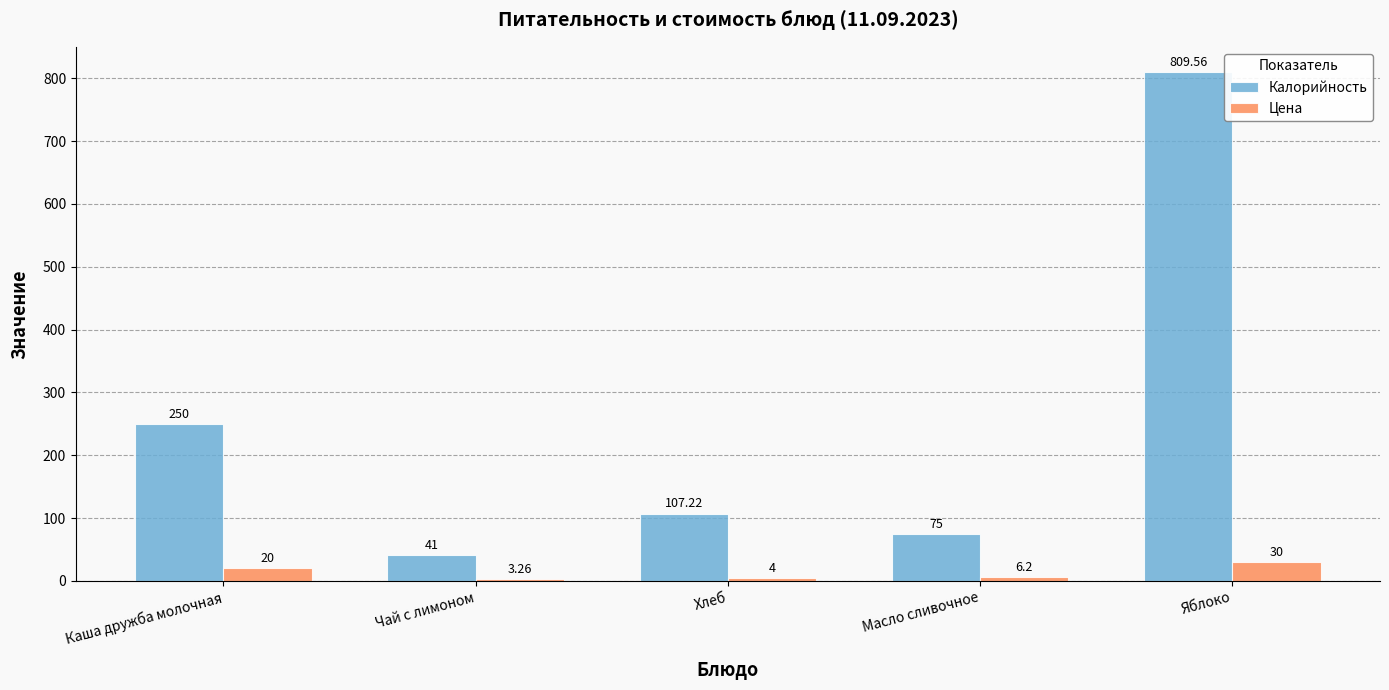

What is the difference between the maximum and second lowest values in the Цена series?

26.0